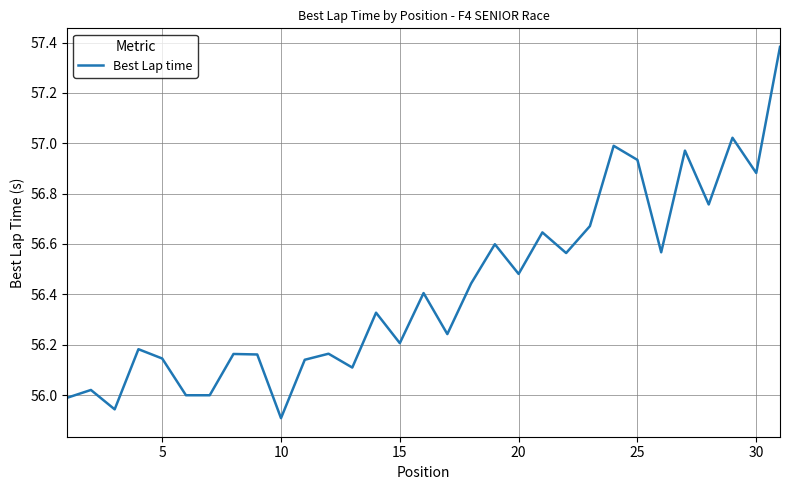

Which label corresponds to the smallest value in the chart?

10